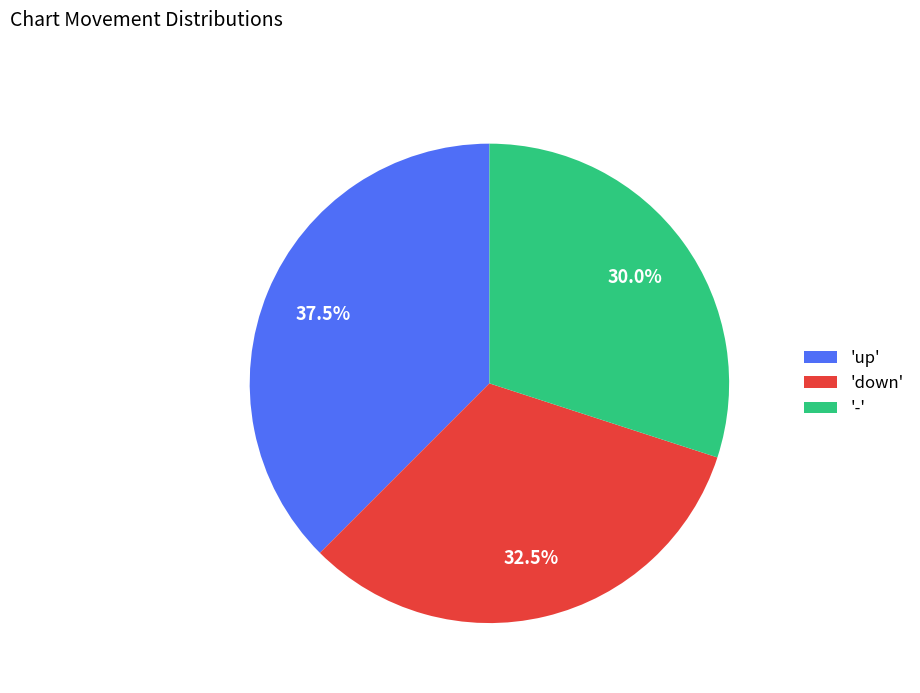

Is there a majority slice in this chart?

No